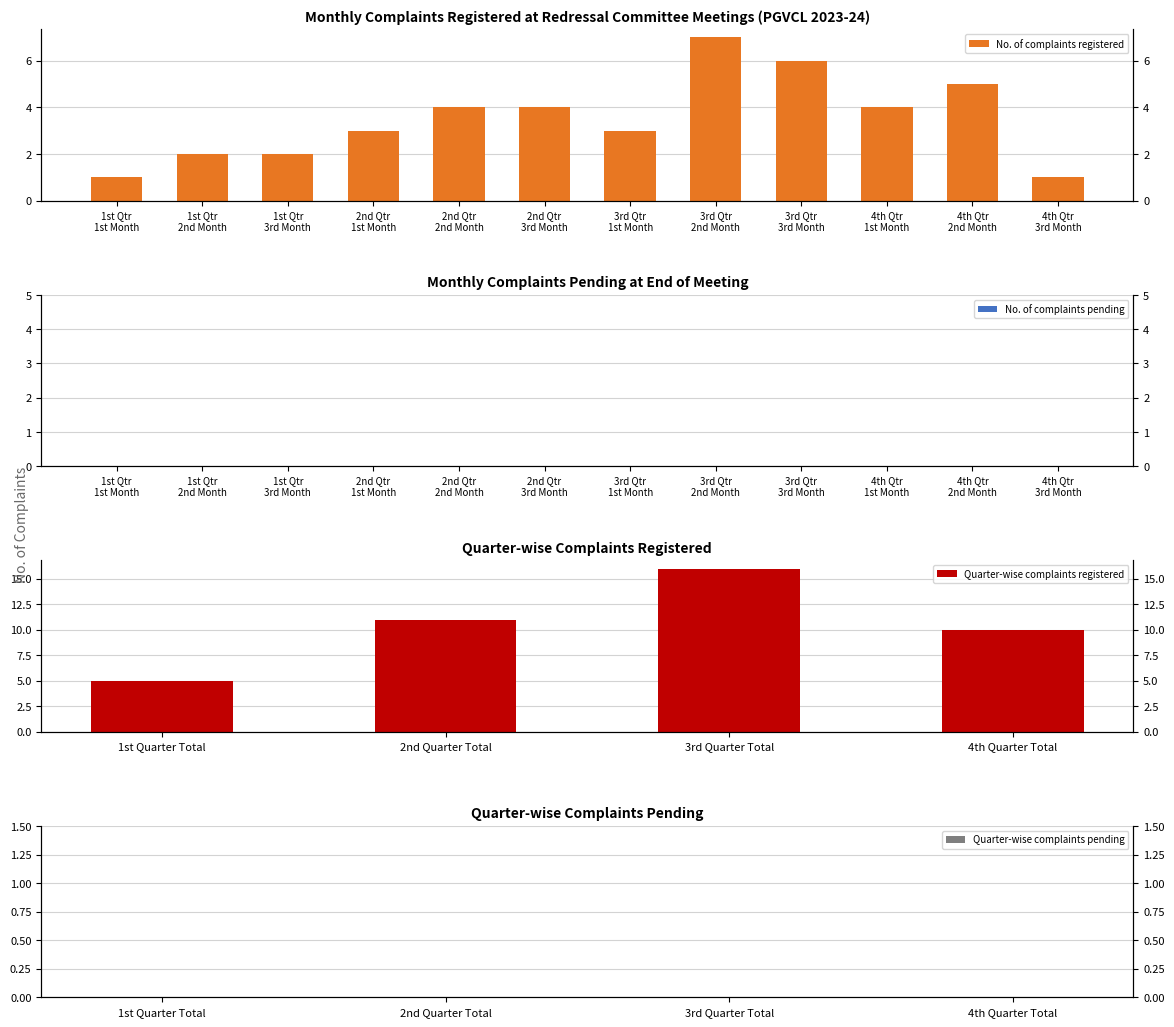

Rank the categories by value from highest to lowest.

3rd Qtr
2nd Month, 3rd Qtr
3rd Month, 4th Qtr
2nd Month, 2nd Qtr
2nd Month, 2nd Qtr
3rd Month, 4th Qtr
1st Month, 2nd Qtr
1st Month, 3rd Qtr
1st Month, 1st Qtr
2nd Month, 1st Qtr
3rd Month, 1st Qtr
1st Month, 4th Qtr
3rd Month